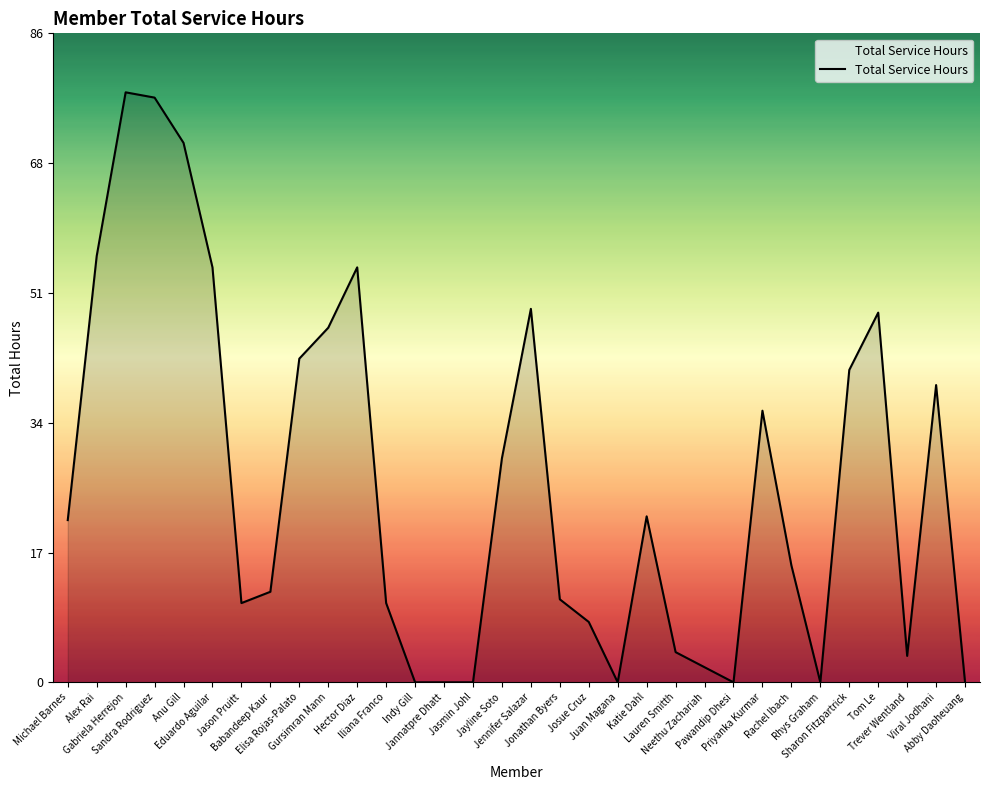

The chart shows a value of 30.6 at Jasmin Johl. True or false?

False